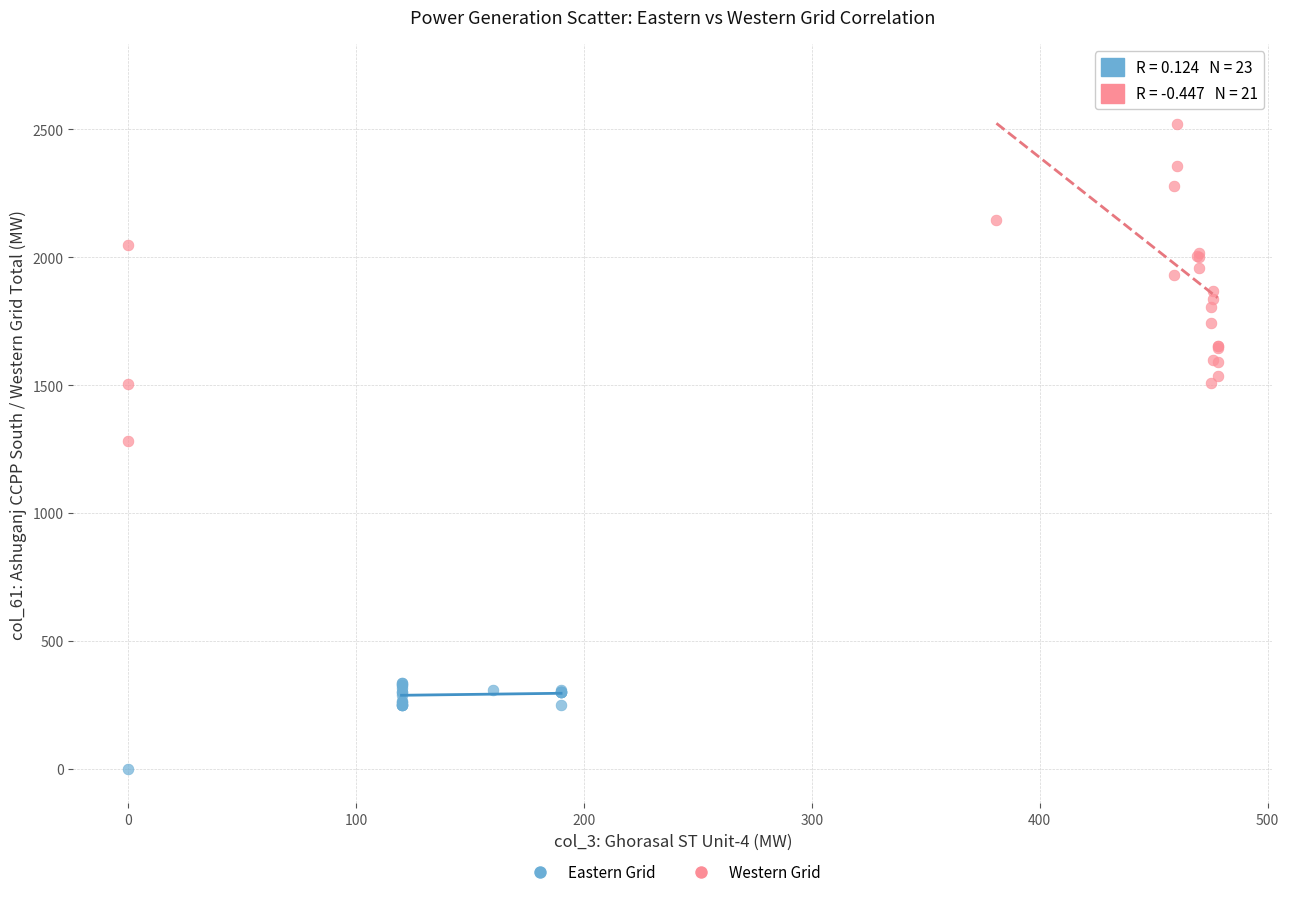

What are all the series names shown in the legend?

Eastern Grid, Western Grid